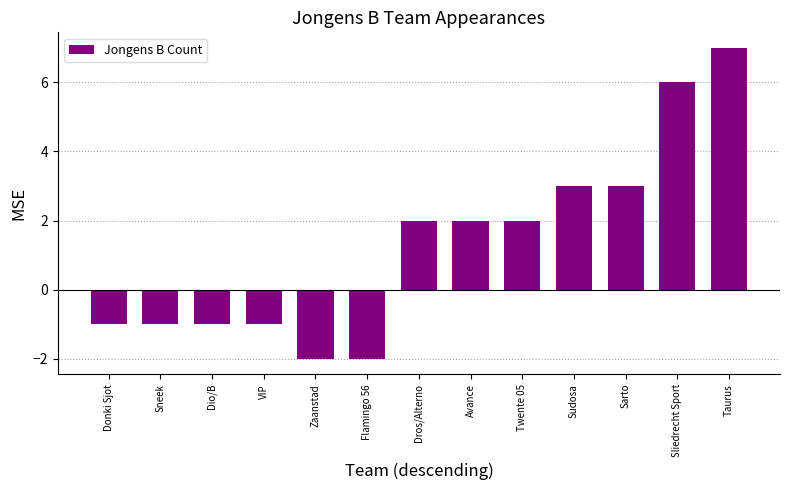

How many series are shown in this chart?

1